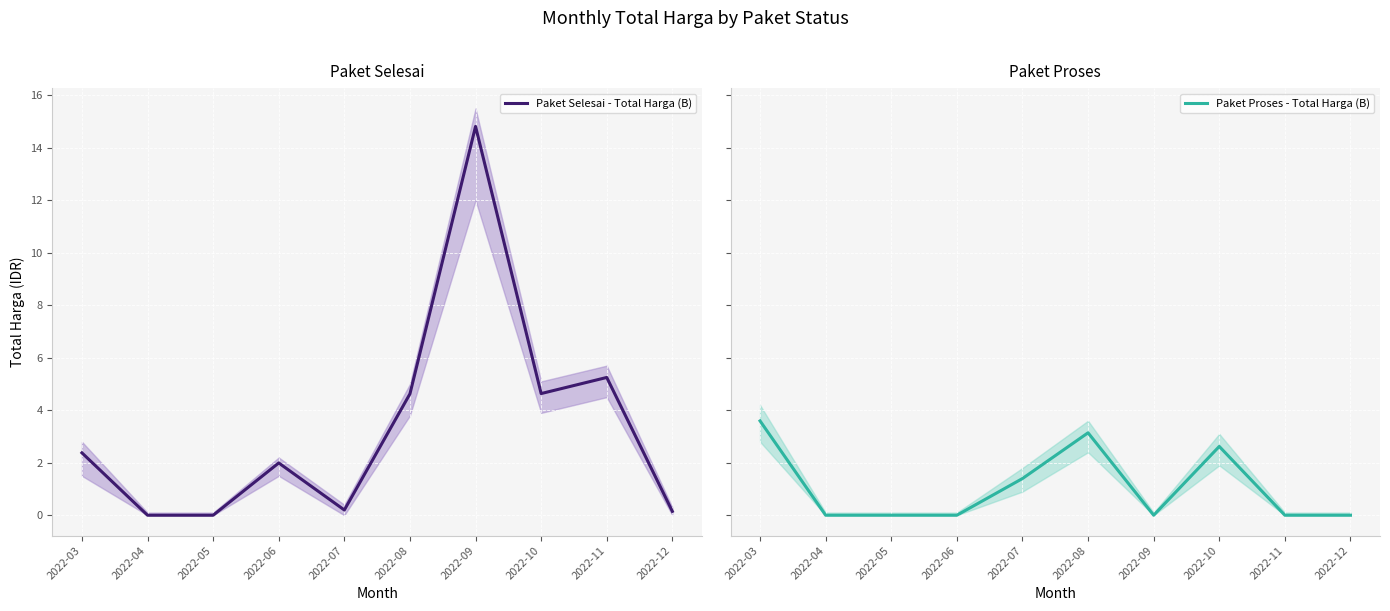

What is the total value across all series at 2022-08?

7.8